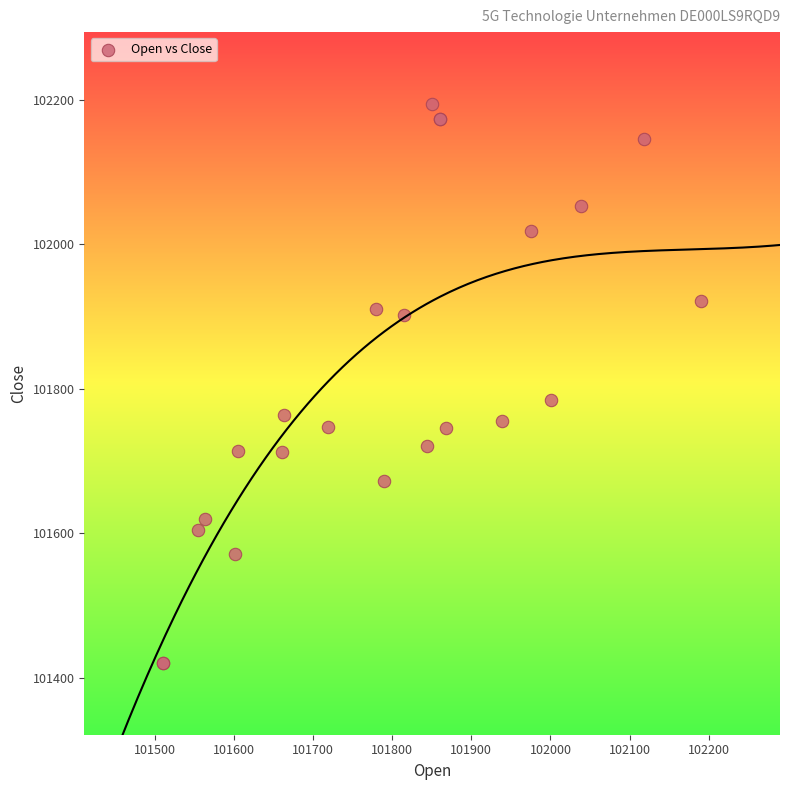

What Y value in the scatter plot is closest to 101807?

101785